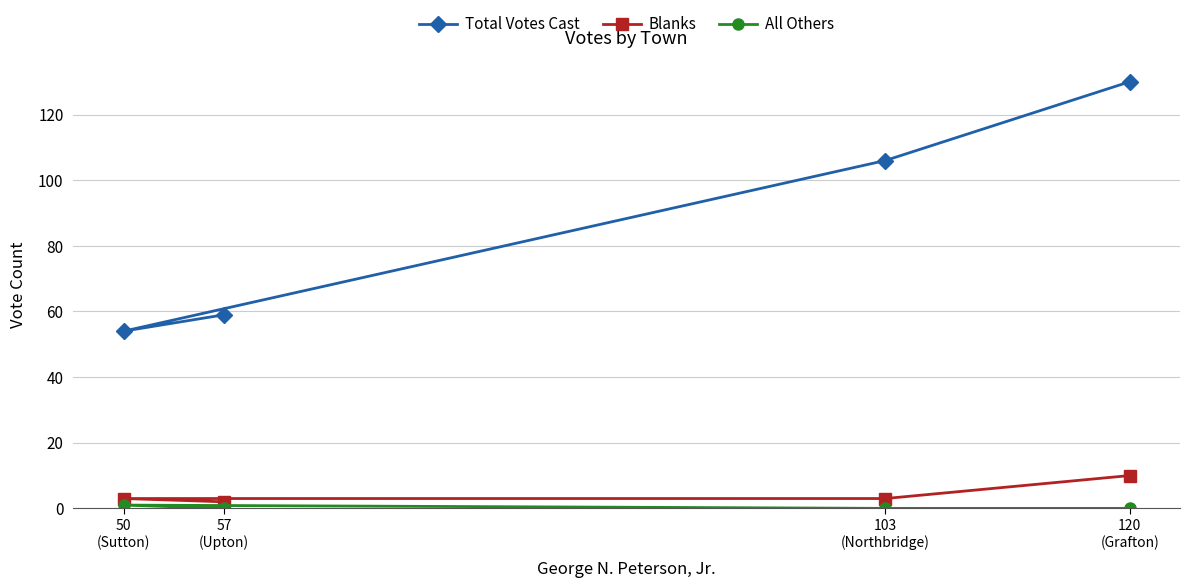

At how many categories does at least one series exceed 99?

2